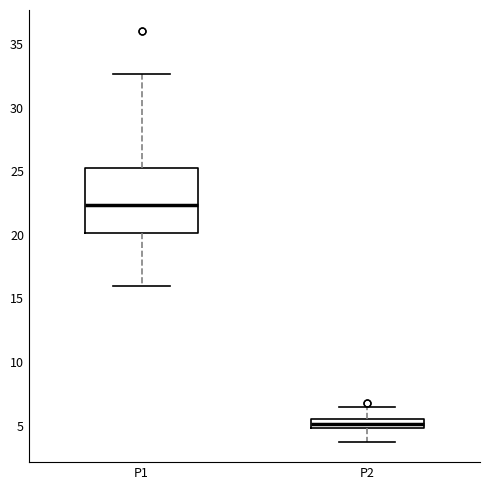

Which box is the tallest, from its lower edge to its upper edge?

P1